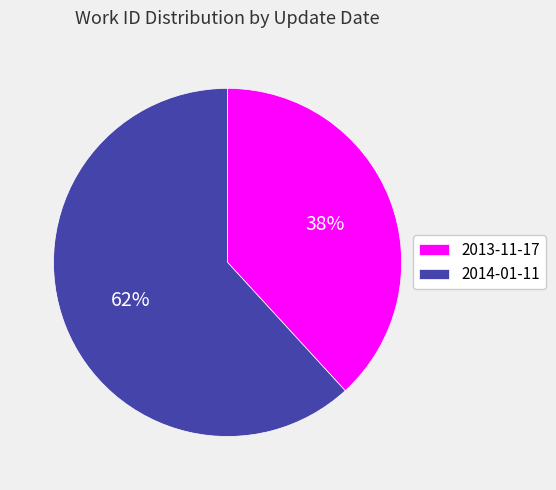

What is the largest slice in the pie chart?

2014-01-11